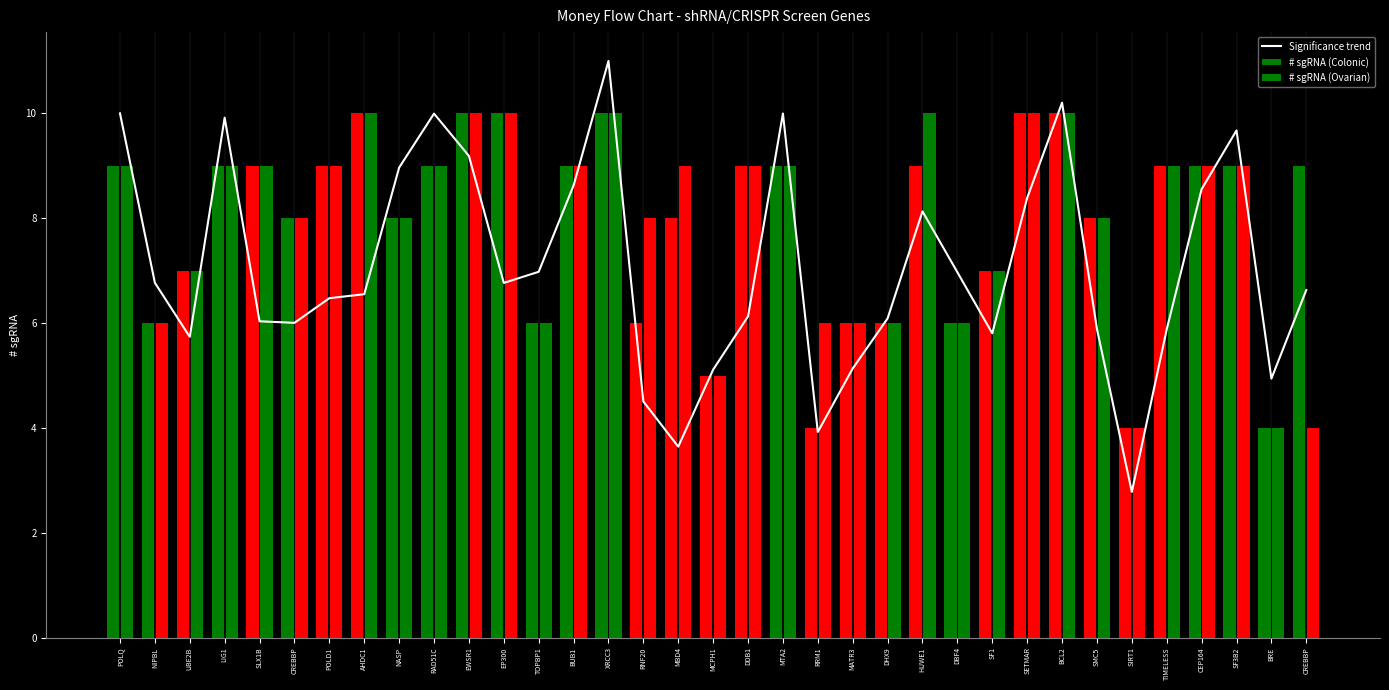

Rank the categories by value from lowest to highest.

SIRT1, MBD4, RRM1, RNF20, BRE, MCPH1, MATR3, UBE2B, SF1, TIMELESS, SMC5, CREBBP, SLX1B, DHX9, DDB1, POLD1, AHDC1, CREBBP, EP300, NIPBL, DBF4, TOPBP1, HUWE1, SETMAR, CEP164, BUB1, NASP, EWSR1, SF3B2, LIG1, RAD51C, MTA2, POLQ, BCL2, XRCC3